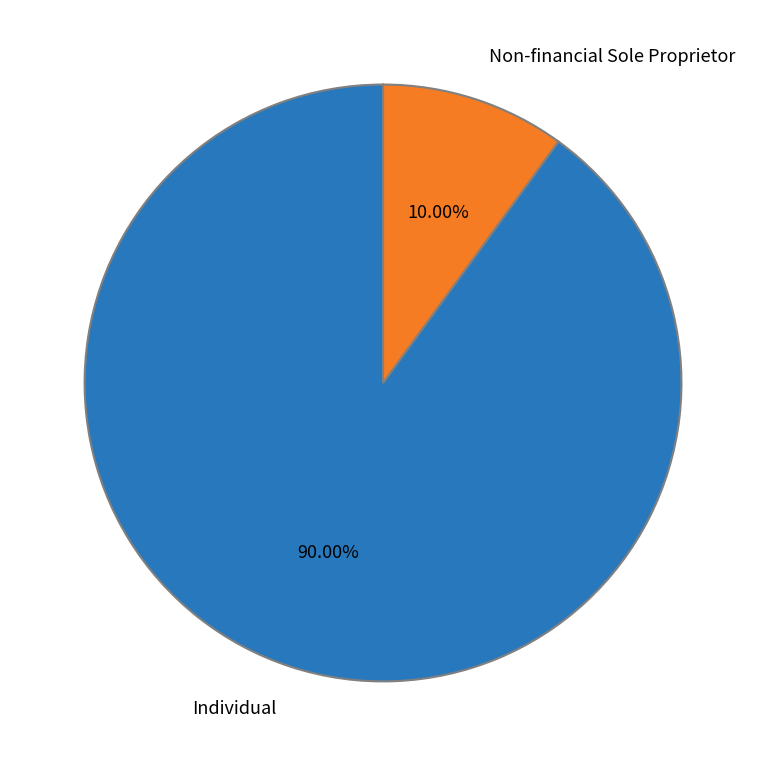

Does Individual represent more than half of the total?

Yes